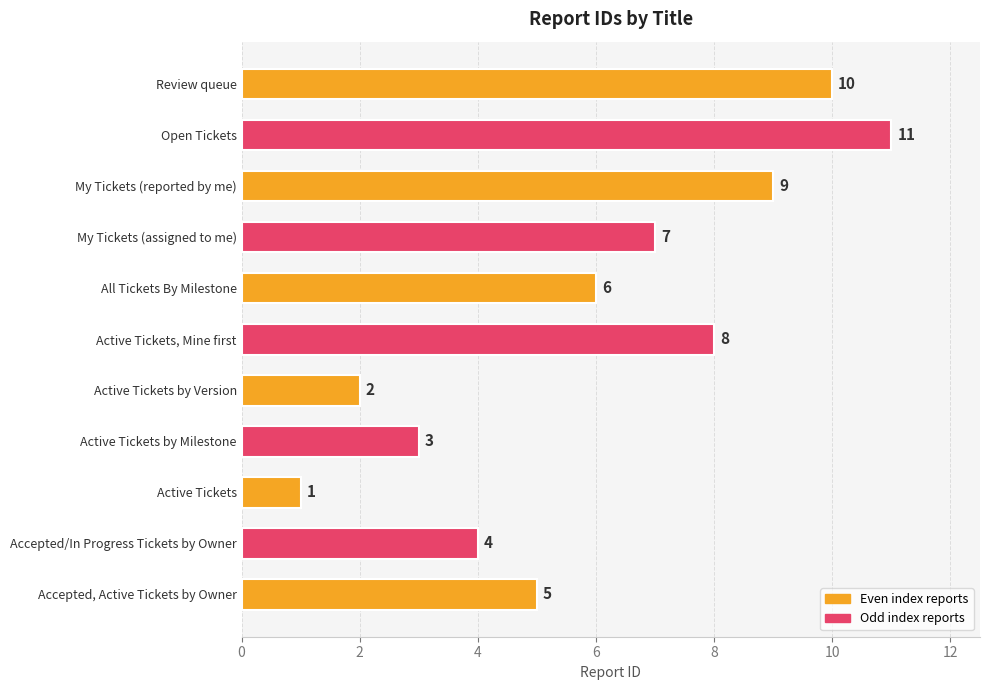

How many values are between 3 and 9?

7